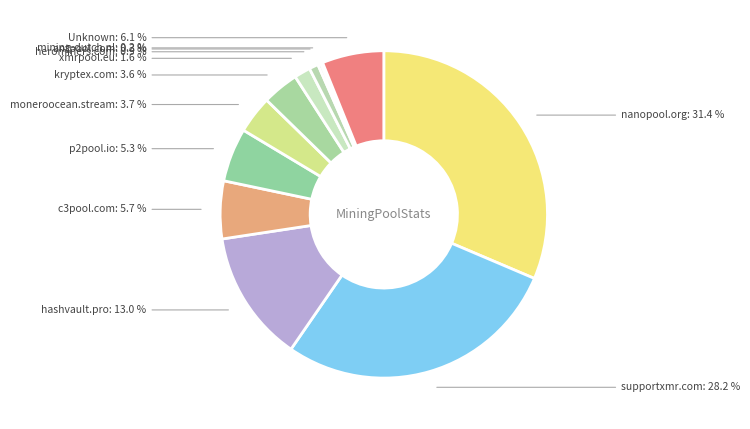

Is p2pool.io the majority of the pie?

No